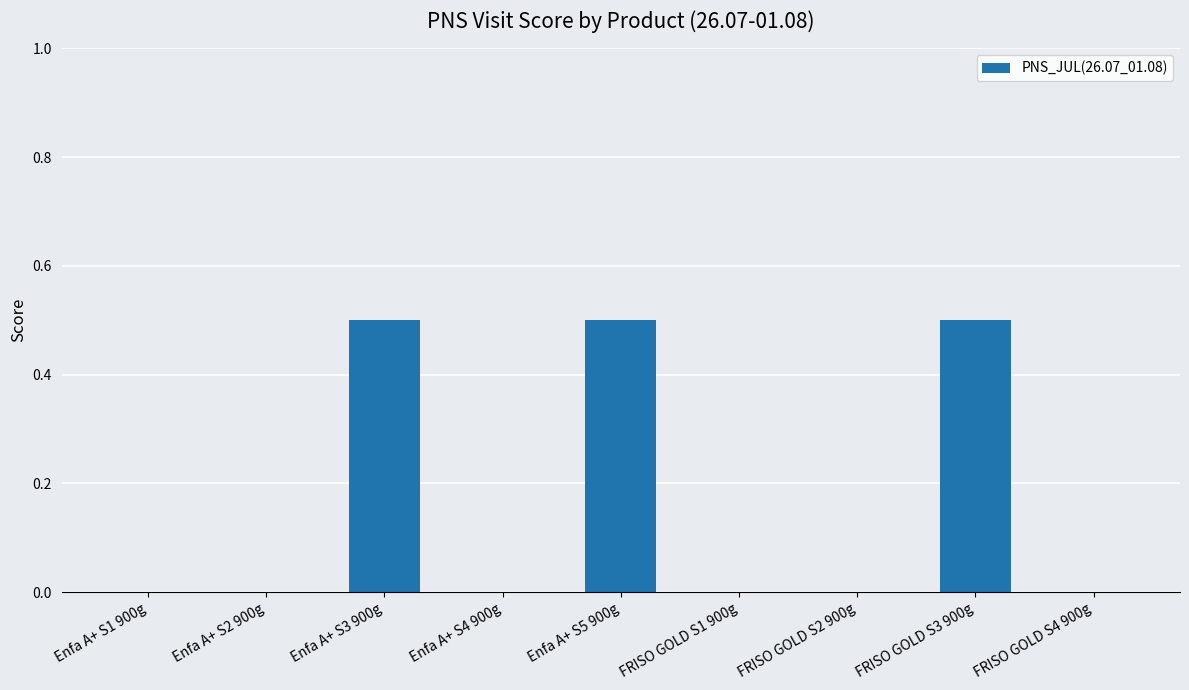

What is the change in value from Enfa A+ S5 900g to FRISO GOLD S2 900g?

-0.5